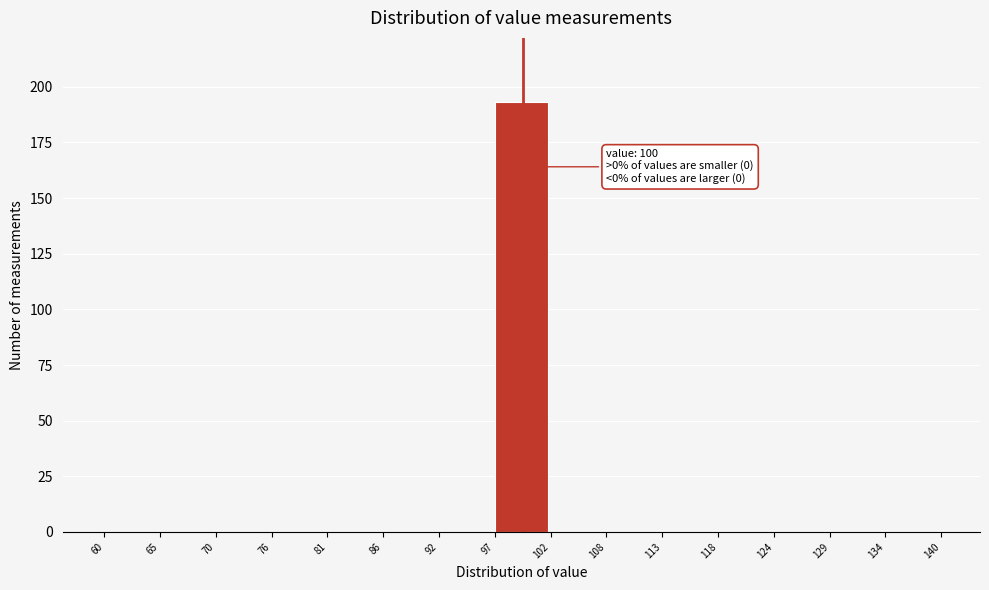

Which range on the x-axis has the tallest bar?

97 to 102